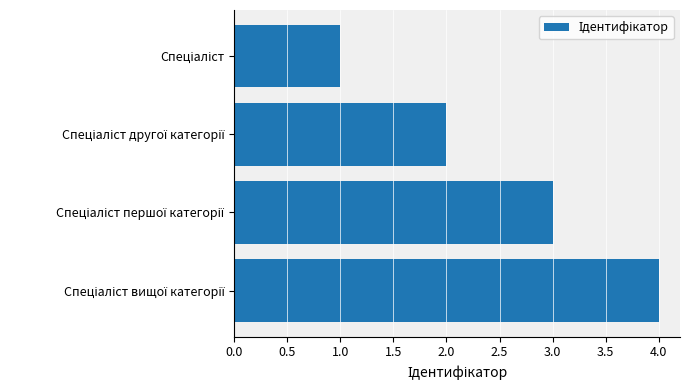

What is the greatest value displayed?

4